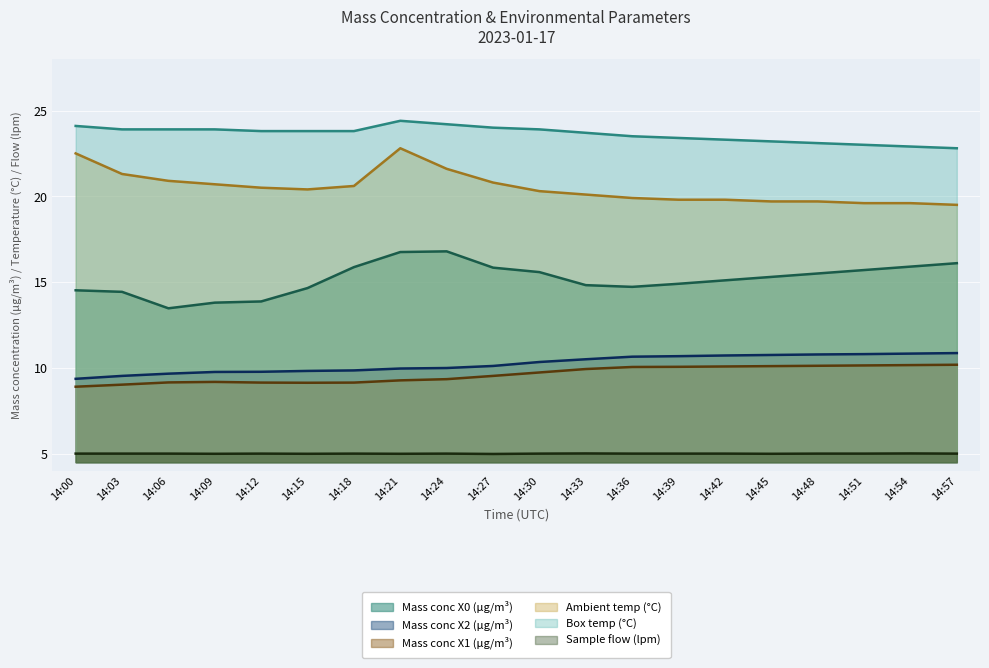

What is the difference between the Mass conc X1 (μg/m³) values at 14:18 and 14:57?

1.0